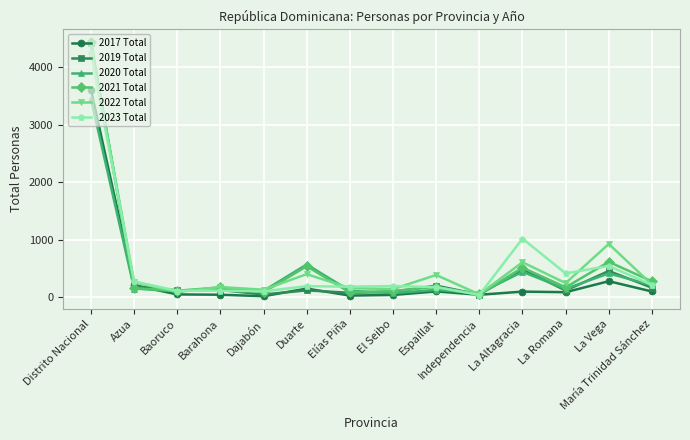

What is the difference between the 2022 Total values at La Altagracia and Barahona?

432